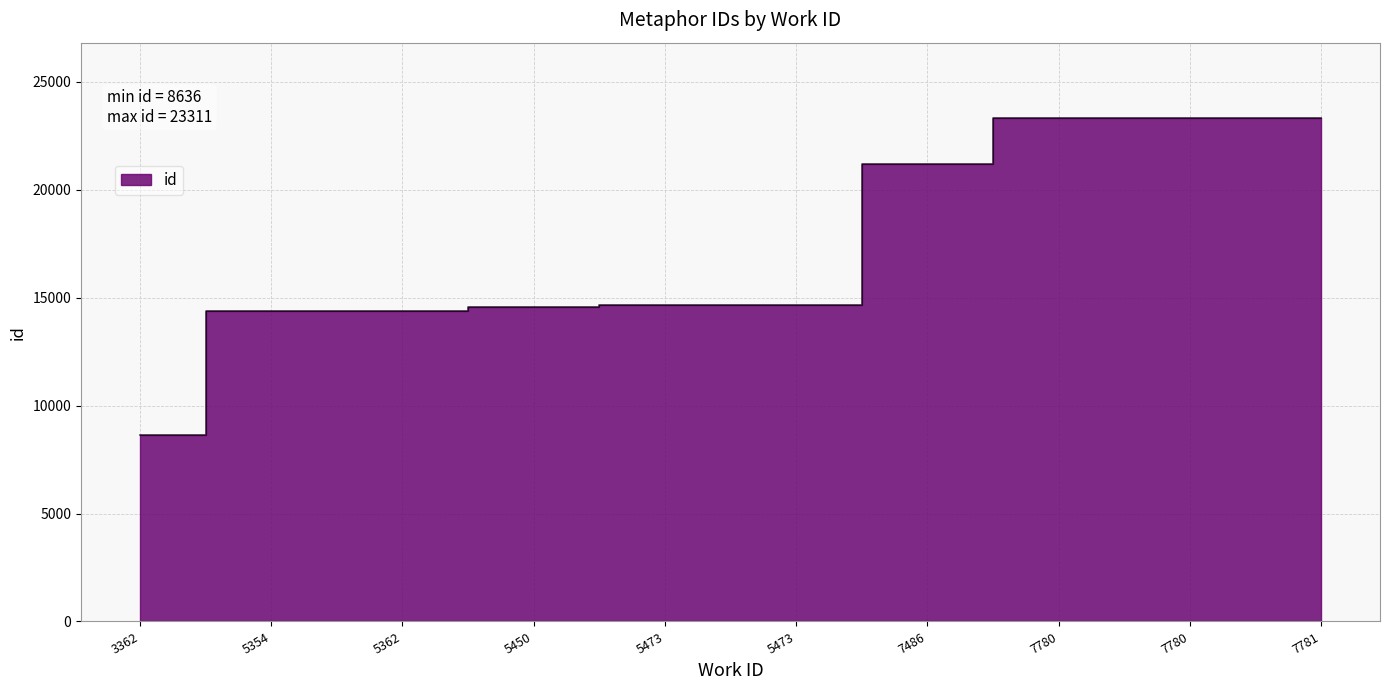

The chart shows a value of 14636 at 5473. True or false?

True